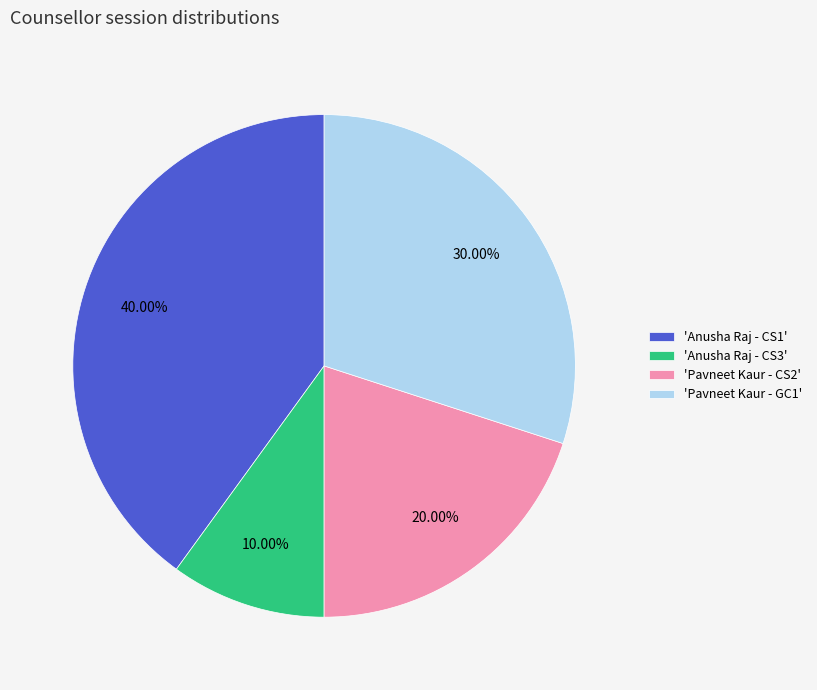

Which has a higher value, 'Pavneet Kaur - GC1' or 'Anusha Raj - CS1'?

'Anusha Raj - CS1'